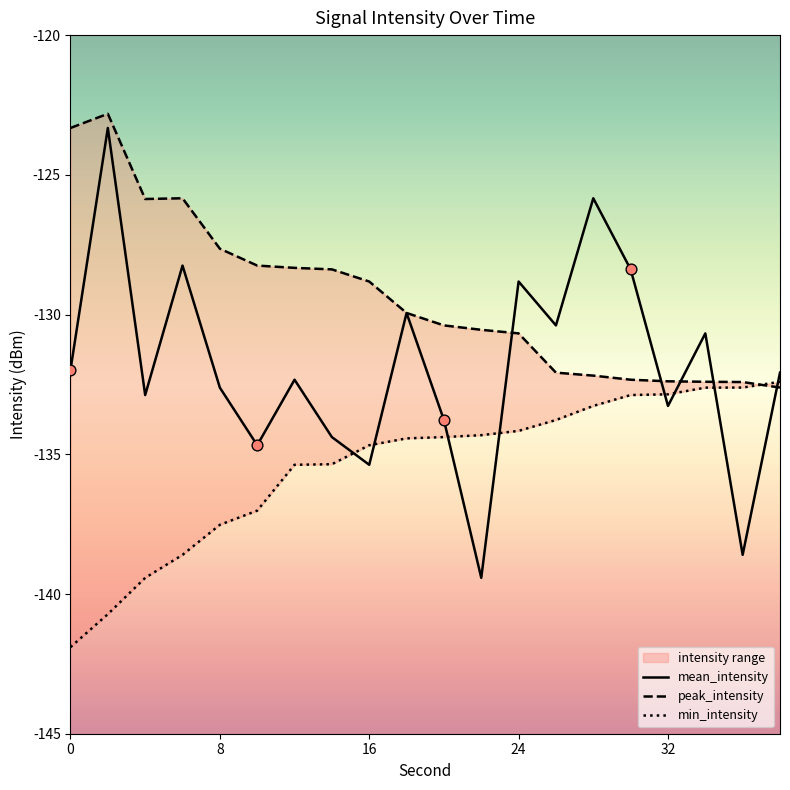

At how many categories does at least one series exceed -123?

1